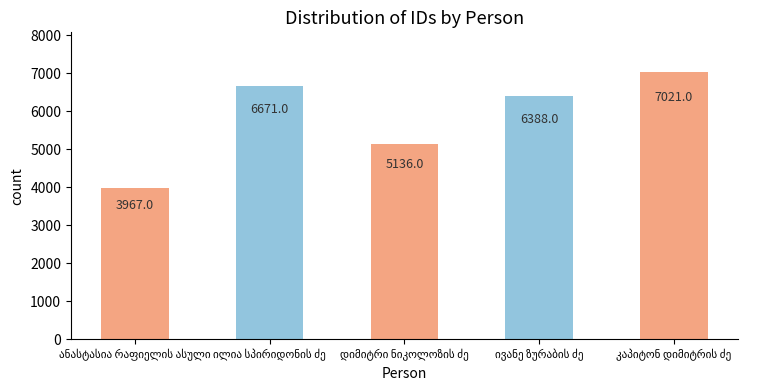

How many bars are there in total?

5